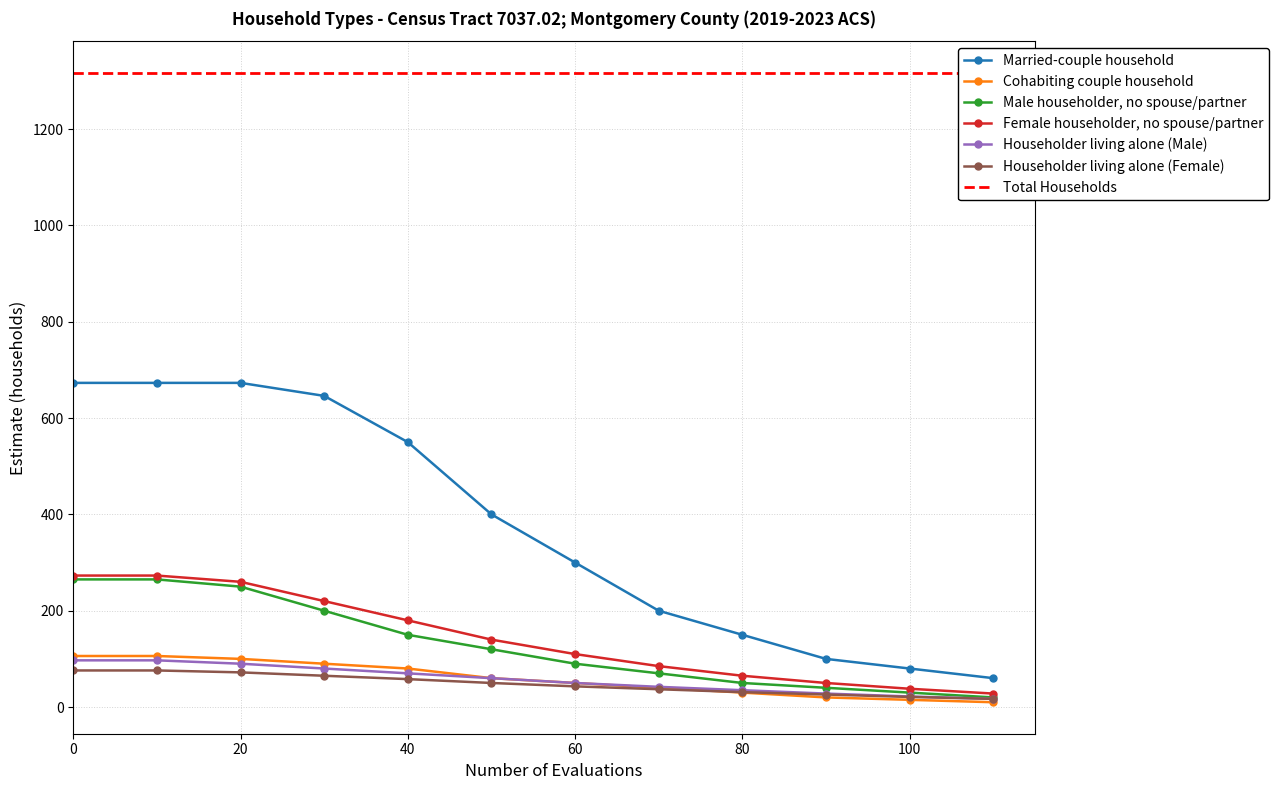

What is the maximum value for Female householder, no spouse/partner?

273